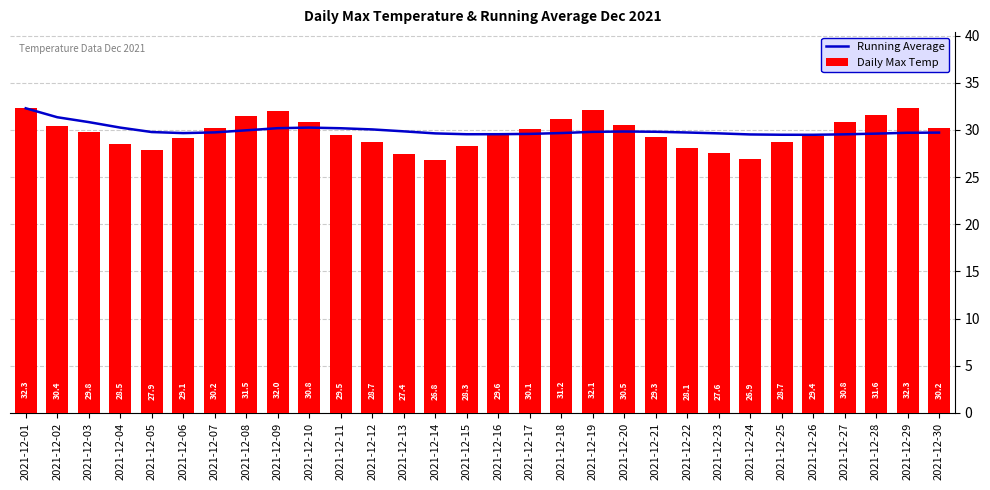

Reading left to right, extract all data points from this chart.

Running Average: 32.3	31.3	30.8	30.2	29.8	29.7	29.7	30.0	30.2	30.2	30.2	30.1	29.9	29.6	29.5	29.6	29.6	29.7	29.8	29.8	29.8	29.7	29.6	29.5	29.5	29.5	29.5	29.6	29.7	29.7
Daily Max Temp: 32.3	30.4	29.8	28.5	27.9	29.1	30.2	31.5	32.0	30.8	29.5	28.7	27.4	26.8	28.3	29.6	30.1	31.2	32.1	30.5	29.3	28.1	27.6	26.9	28.7	29.4	30.8	31.6	32.3	30.2